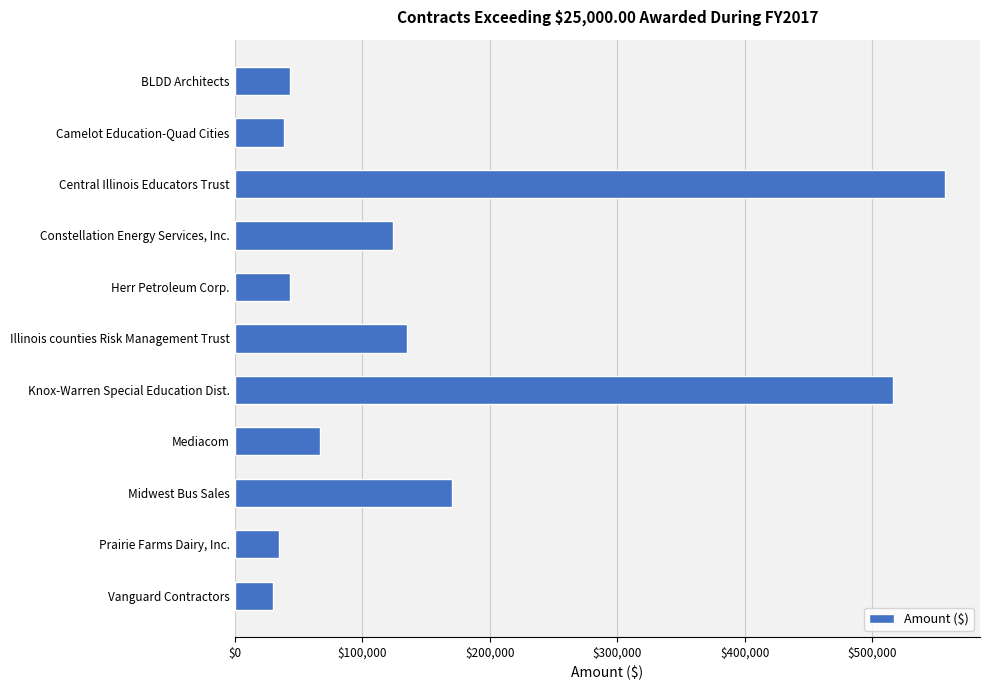

How many categories are shown in the chart?

11